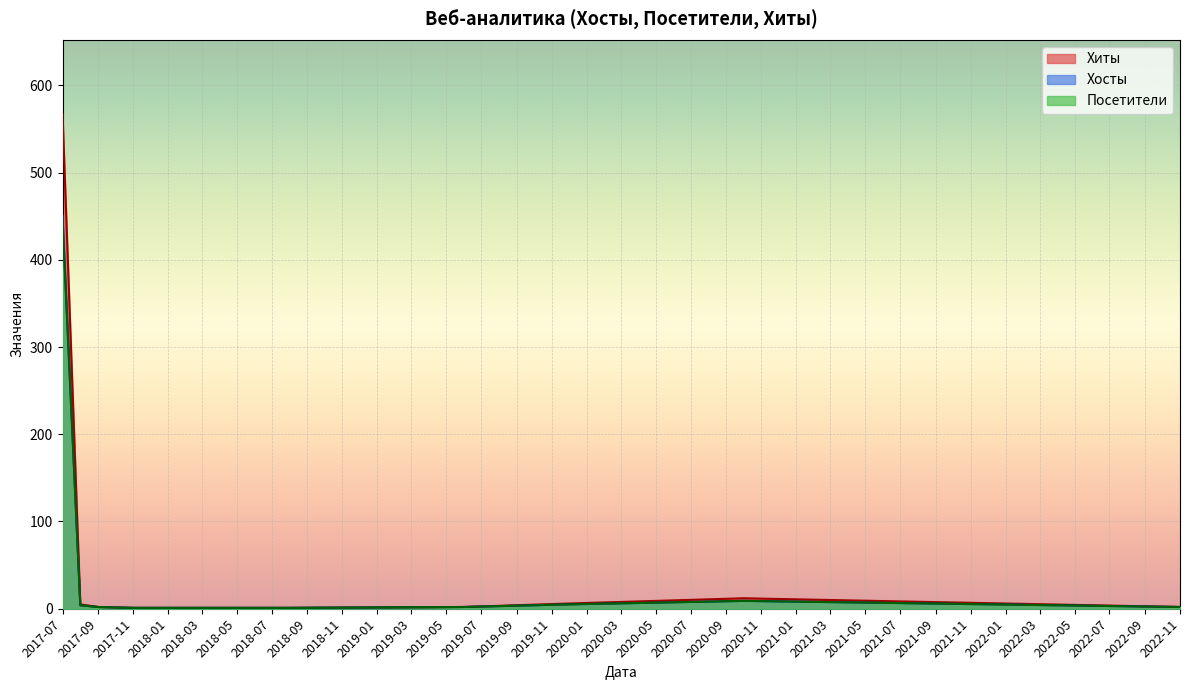

The Хосты series shows 168 at 2018-04. True or false?

False